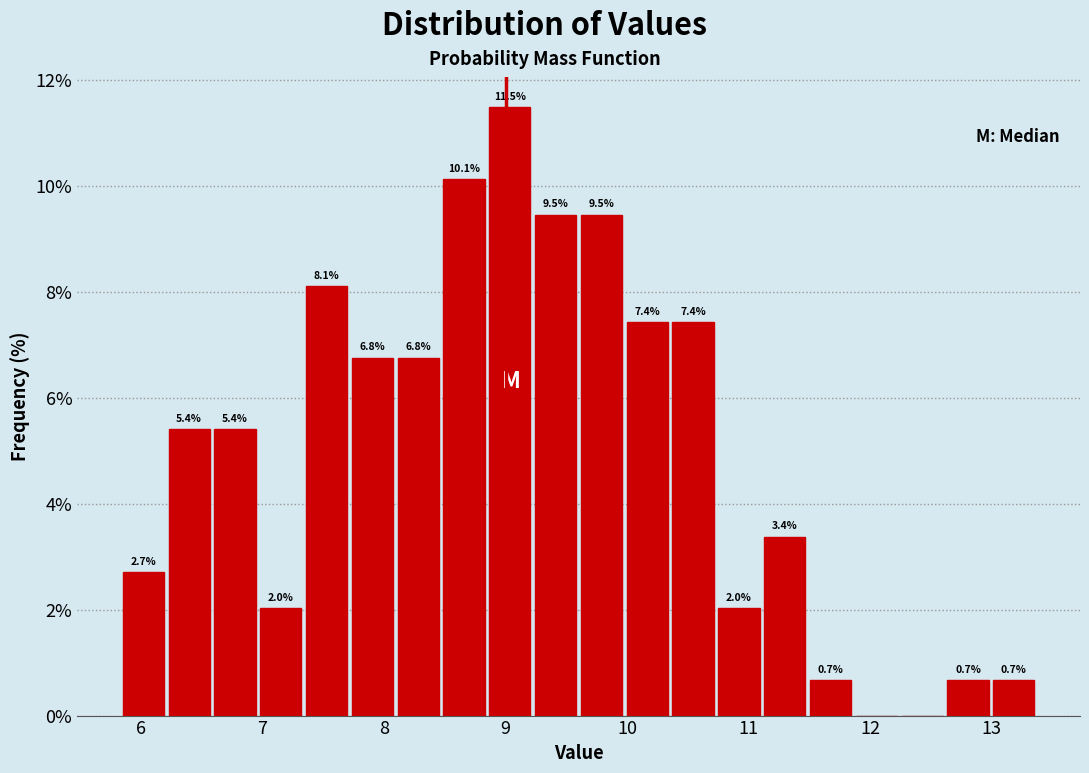

Around what value on the x-axis is the tallest bar? Give the approximate position of its centre, as read against the axis.

9.0